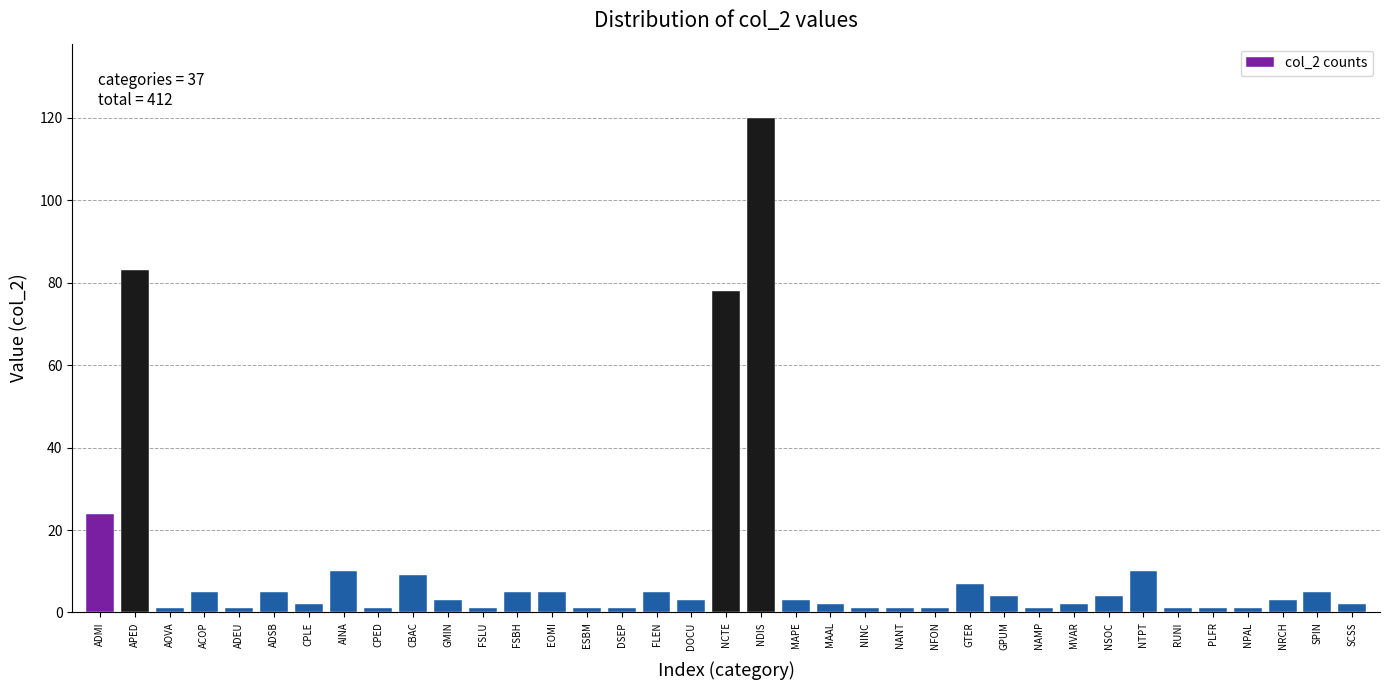

Is it true that the value at ADMI is 12?

False